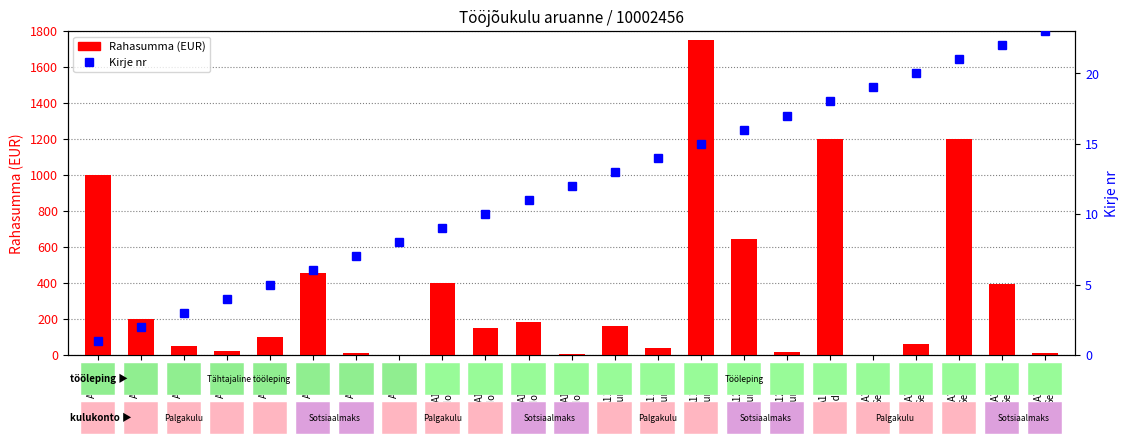

List the series in order of their overall mean, lowest first.

Kirje nr, Rahasumma (EUR)